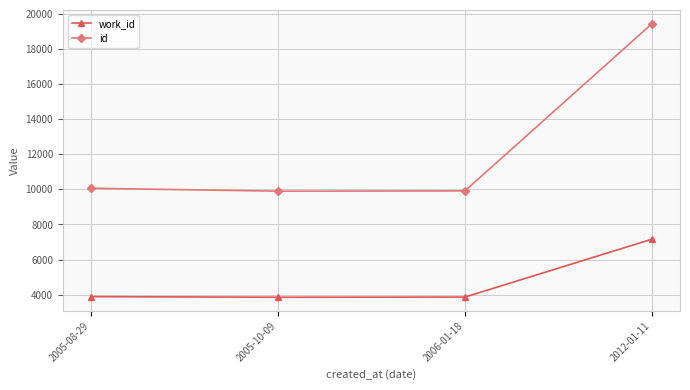

The value of id at 2005-08-29 is 10065. True or false?

True